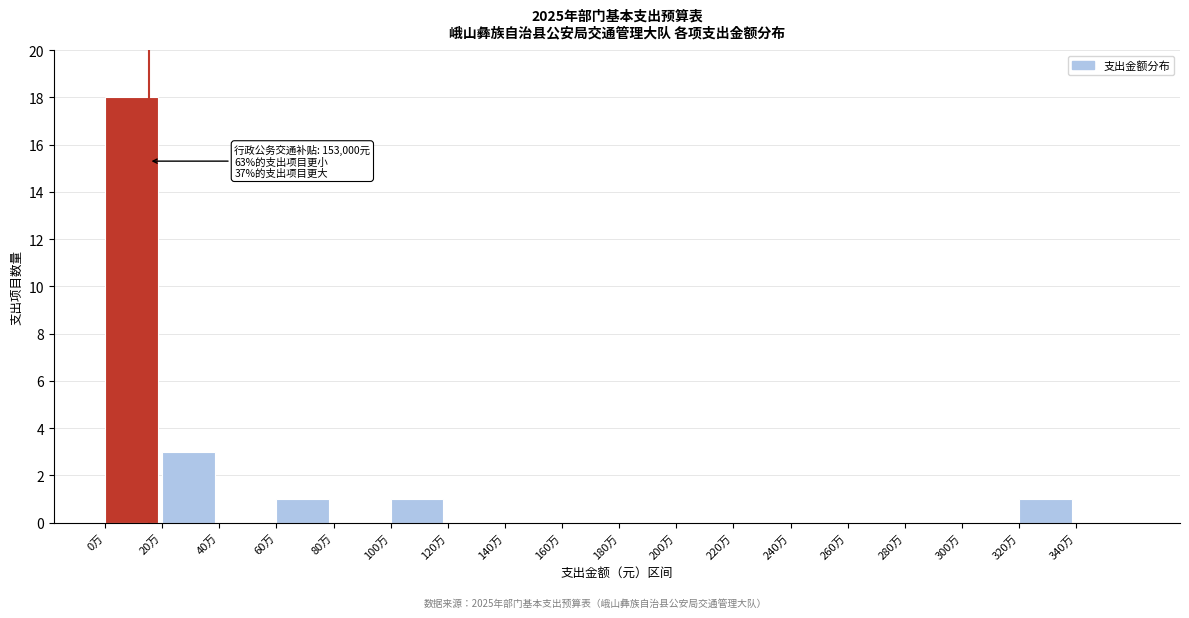

Reading right to left, list all the values displayed in this chart.

340万=0	320万=1	300万=0	280万=0	260万=0	240万=0	220万=0	200万=0	180万=0	160万=0	140万=0	120万=0	100万=1	80万=0	60万=1	40万=0	20万=3	0万=18